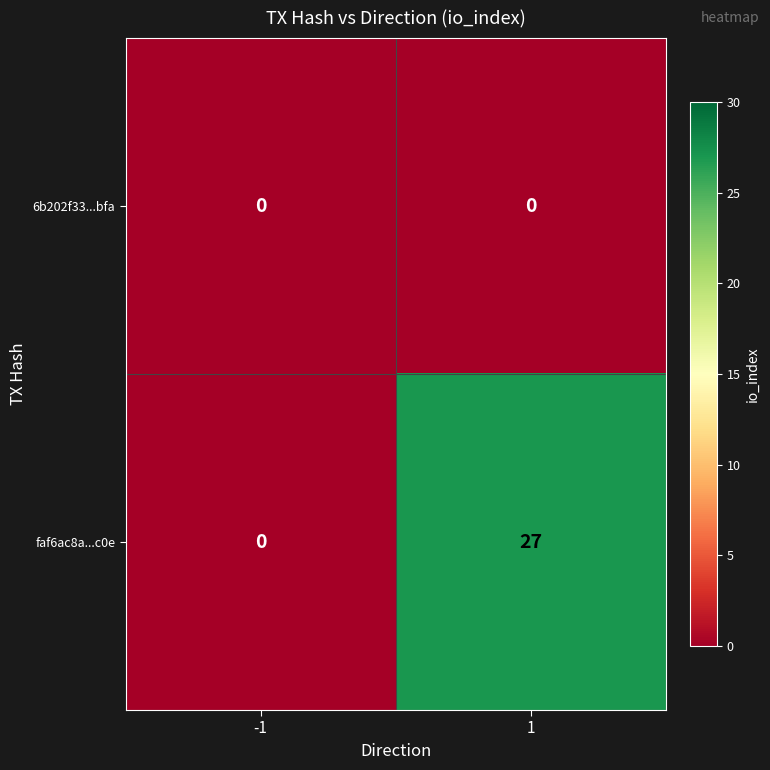

The value of faf6ac8a...c0e at 1 is 27. True or false?

True